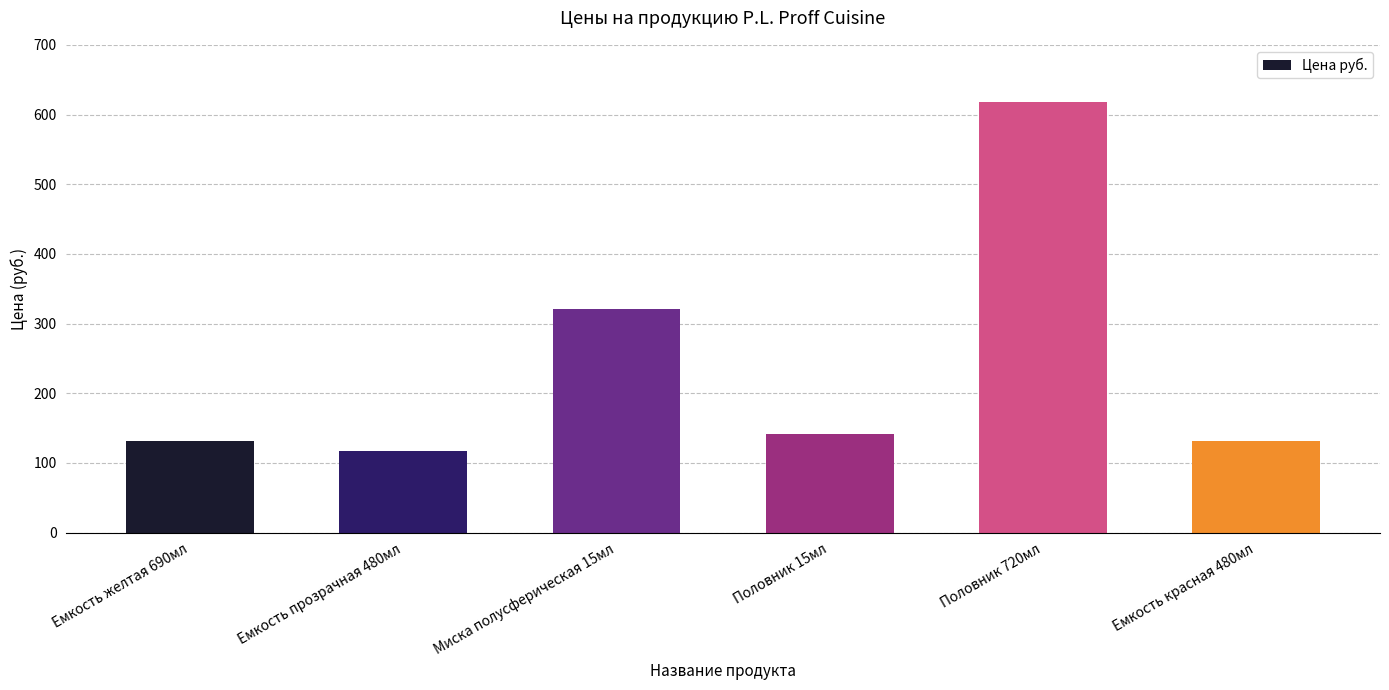

Reading left to right, list all the values displayed in this chart.

132	117	321	142	618	132